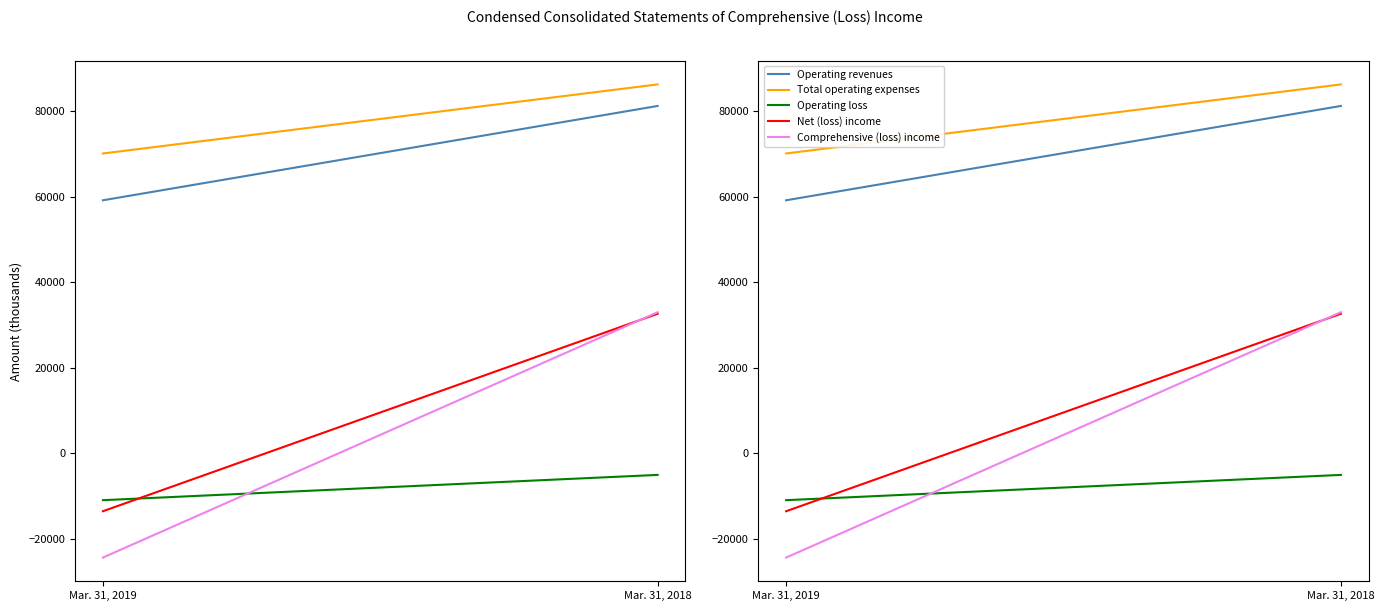

What is the value of the Operating loss point at the 1st from the left?

-10940